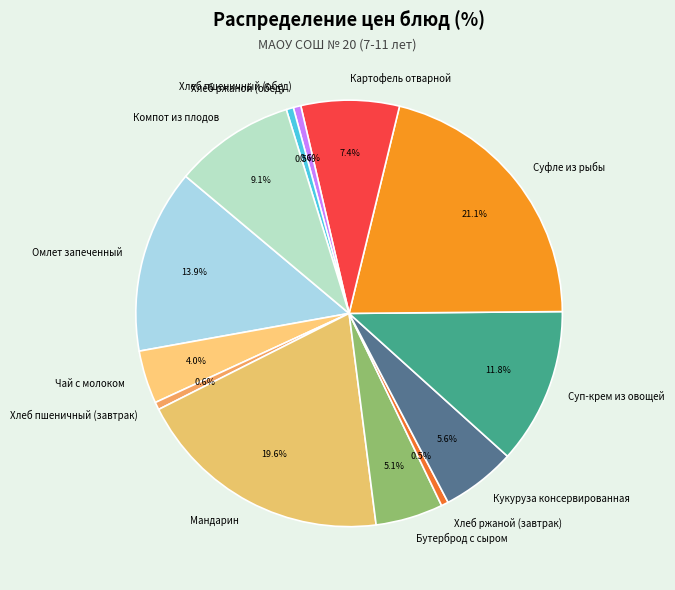

Between Хлеб ржаной (завтрак) and Суп-крем из овощей, which is larger?

Суп-крем из овощей